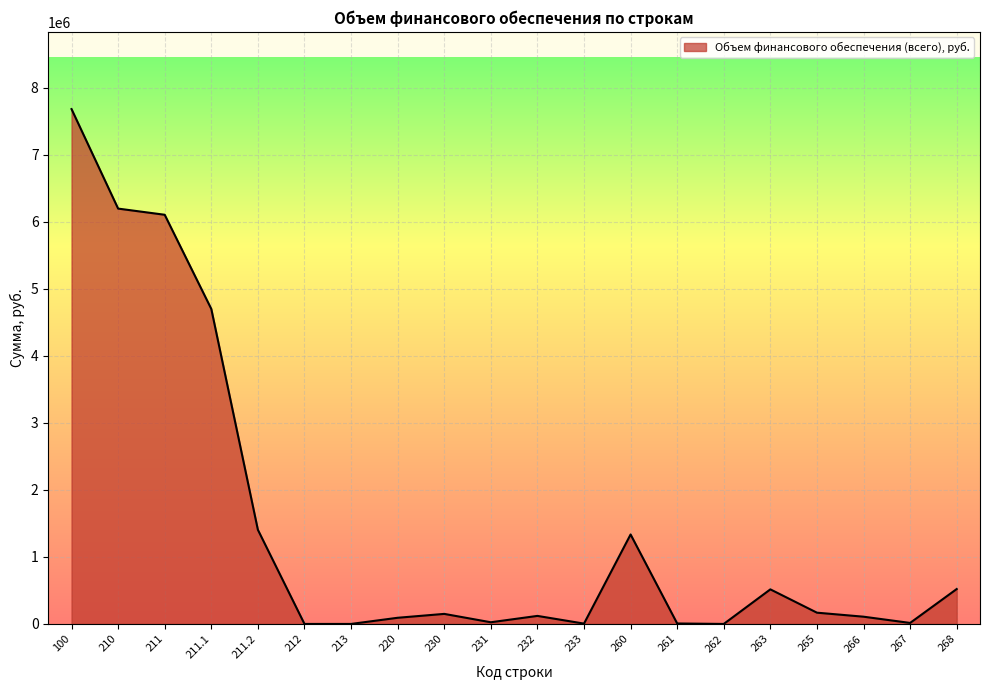

The chart shows a value of 15000 at 267. True or false?

True